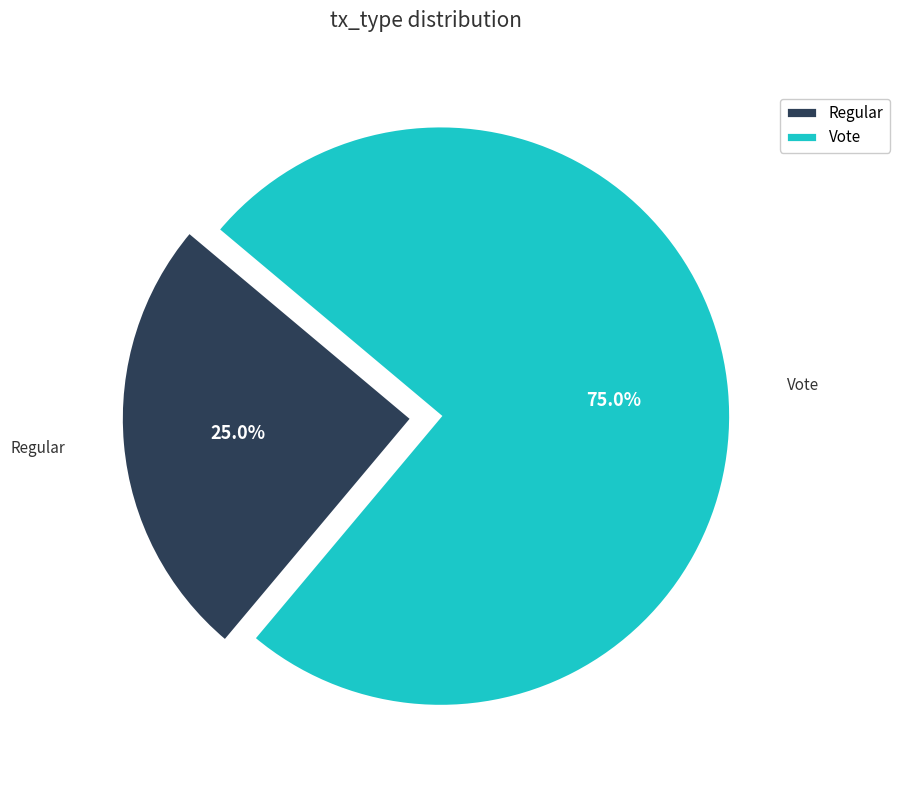

Is it true that Regular is 40% of the pie?

False